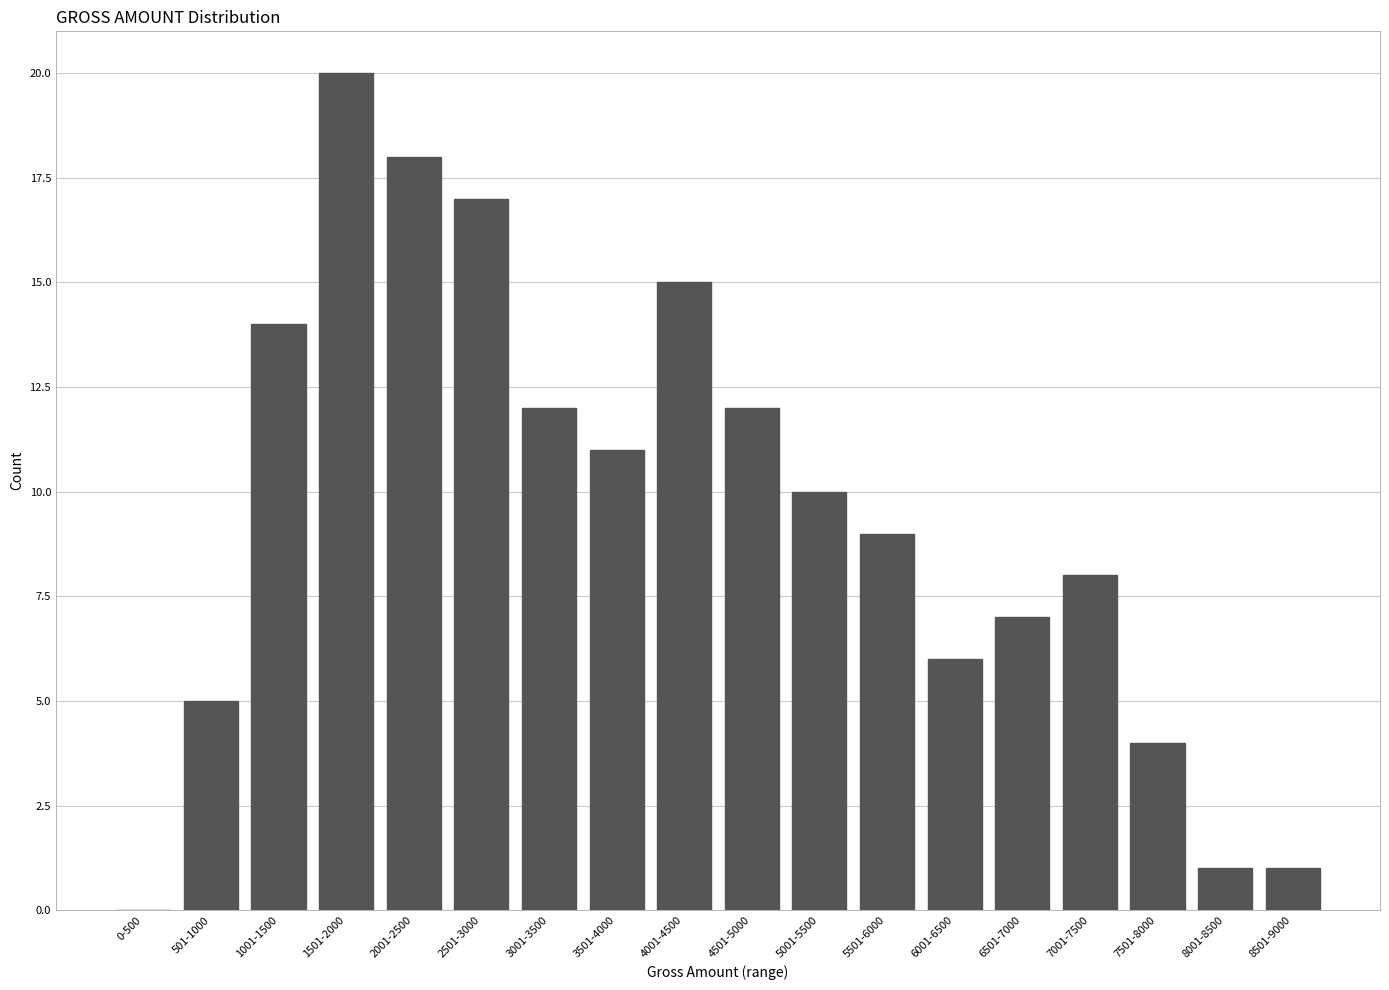

Reading right to left, extract all data points from this chart.

8501-9000=1	8001-8500=1	7501-8000=4	7001-7500=8	6501-7000=7	6001-6500=6	5501-6000=9	5001-5500=10	4501-5000=12	4001-4500=15	3501-4000=11	3001-3500=12	2501-3000=17	2001-2500=18	1501-2000=20	1001-1500=14	501-1000=5	0-500=0